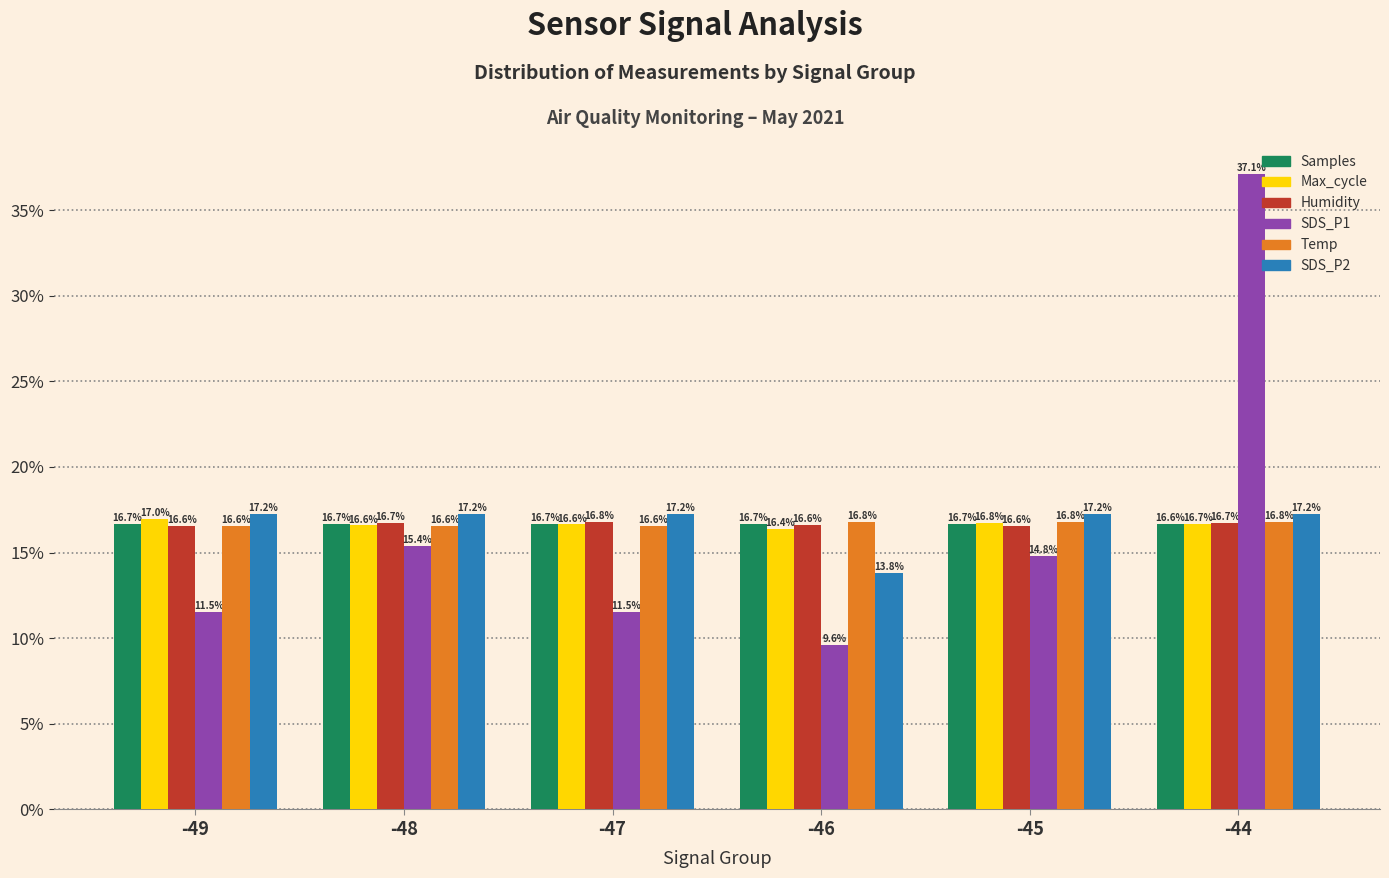

The value of SDS_P2 at -45 is 17.2. True or false?

True